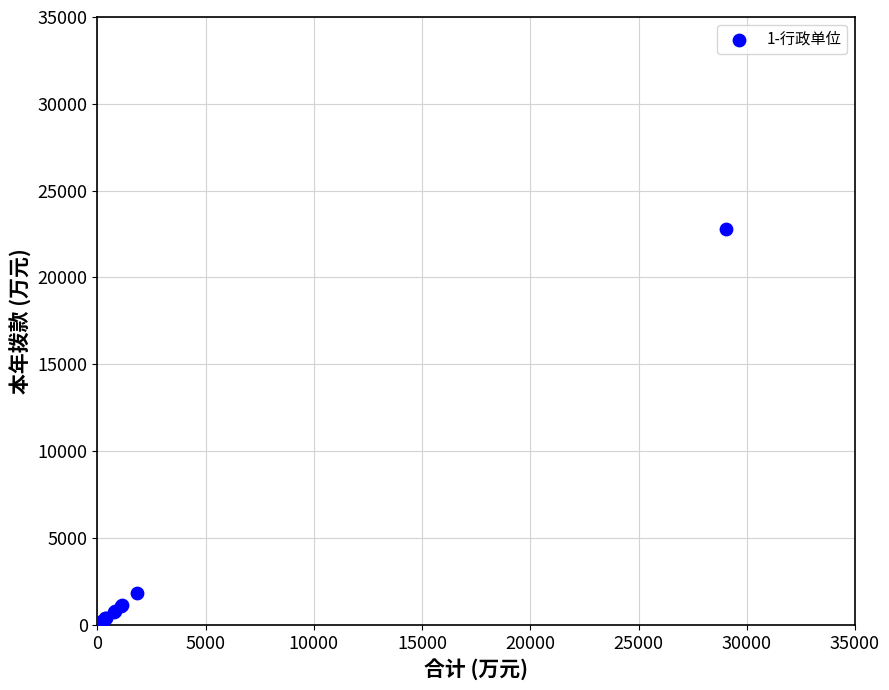

What Y value in the scatter plot is closest to 11410?

1816.0